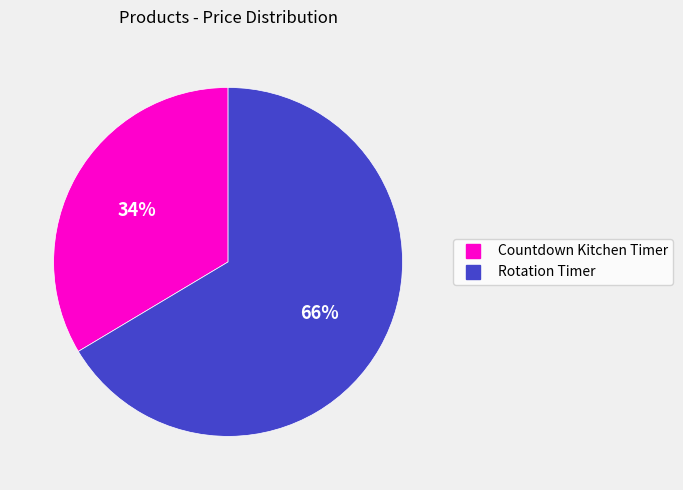

Is there any slice that represents more than half of the pie?

Yes